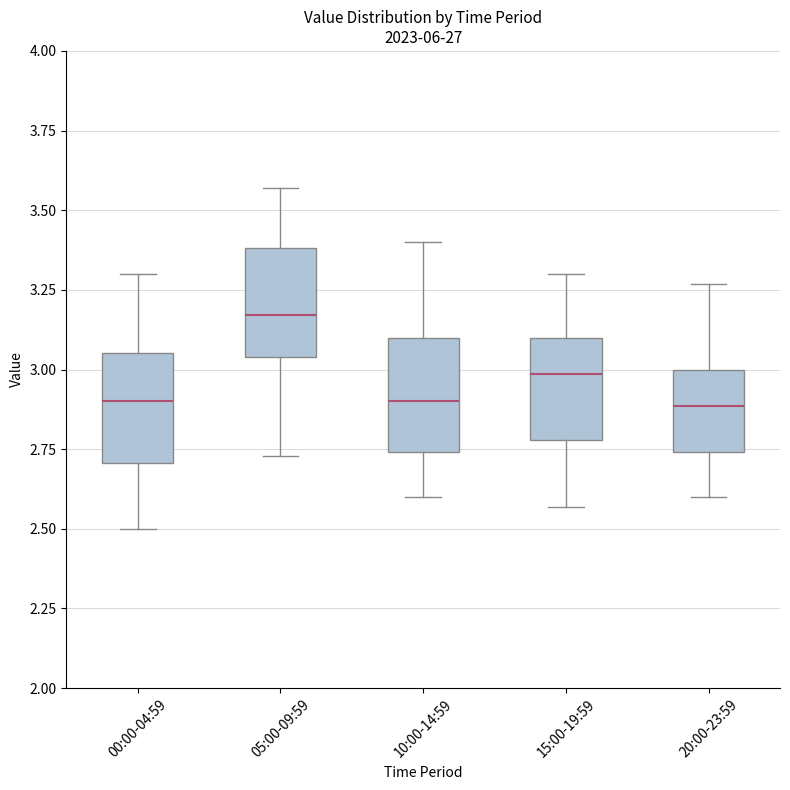

Reading left to right, transcribe this box plot: for each box, give where its median line is, the range the box spans, and where its two whiskers end, as read against the y-axis. The values are not printed on the chart, so give them approximately, as read against the axis.

00:00-04:59: median 2.90, box 2.70 to 3.05, whiskers 2.50 to 3.30
05:00-09:59: median 3.15, box 3.05 to 3.40, whiskers 2.75 to 3.55
10:00-14:59: median 2.90, box 2.75 to 3.10, whiskers 2.60 to 3.40
15:00-19:59: median 3.00, box 2.80 to 3.10, whiskers 2.55 to 3.30
20:00-23:59: median 2.90, box 2.75 to 3.00, whiskers 2.60 to 3.25